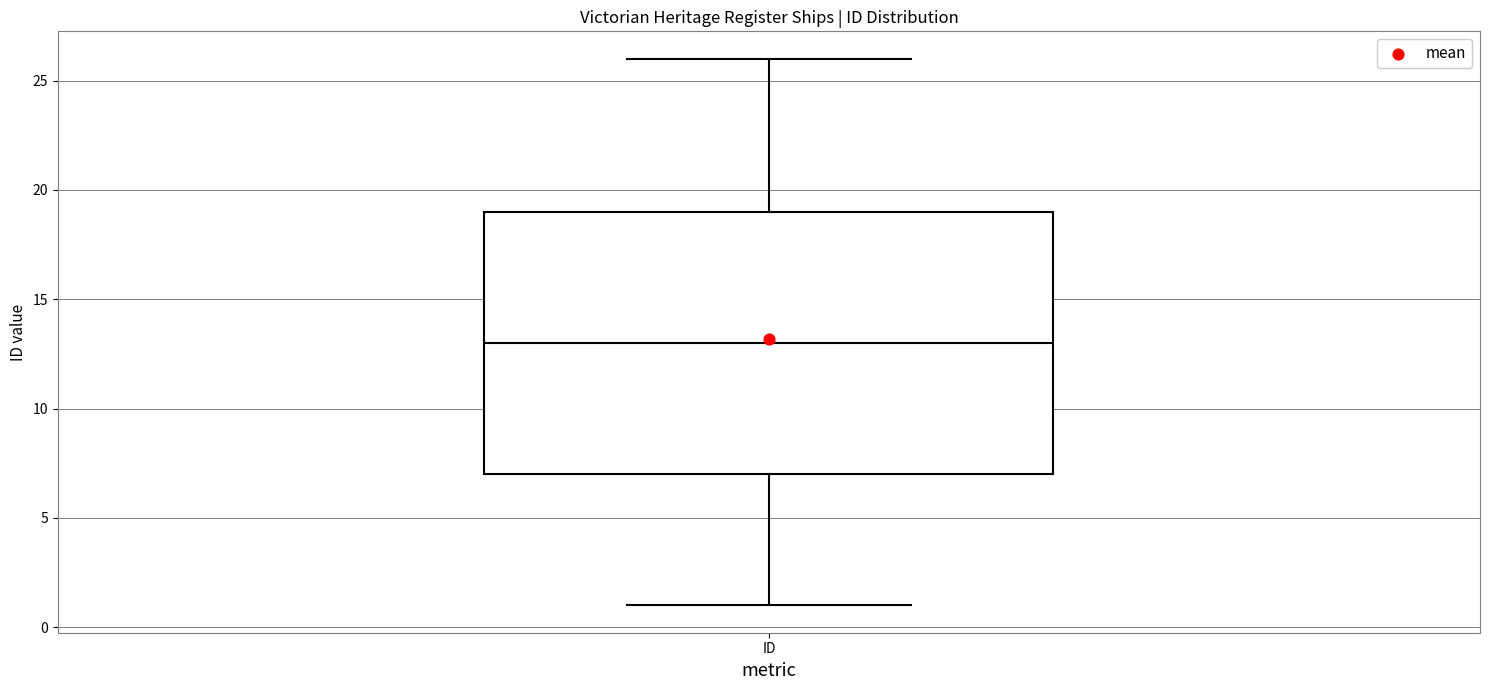

Where is the lower edge of the box for ID on the y-axis? The values are not printed on the chart, so give them approximately, as read against the axis.

7